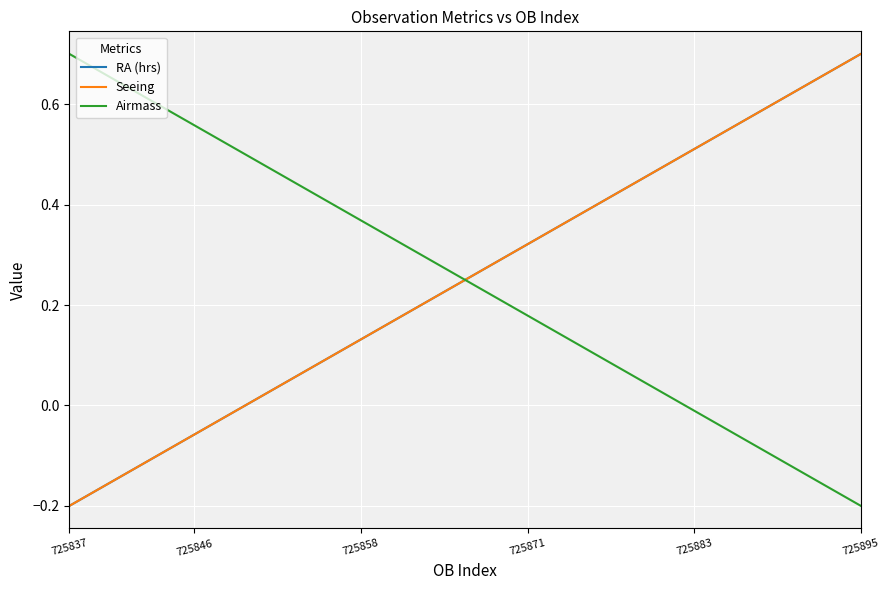

How many times do Airmass and Seeing cross each other?

1